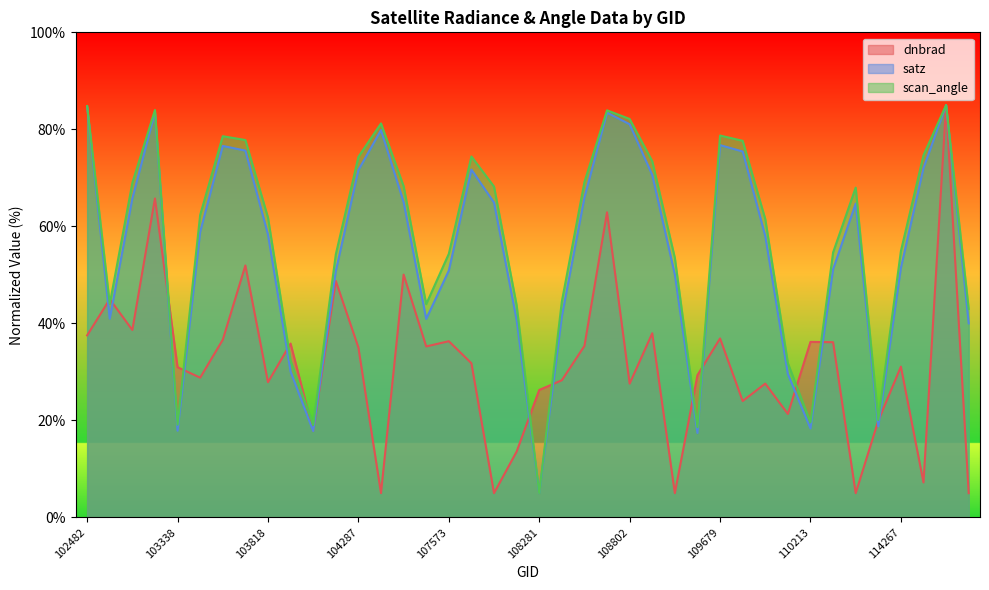

Is it true that scan_angle equals 28.1 at 102482?

False